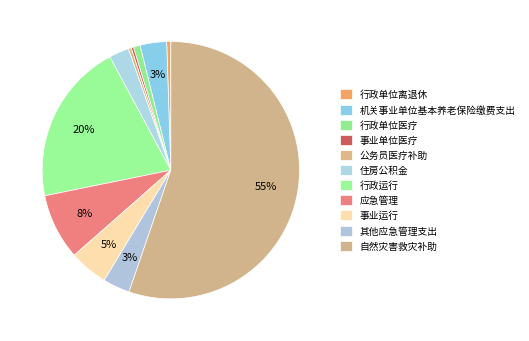

The 行政运行 slice represents 33% of the pie. True or false?

False